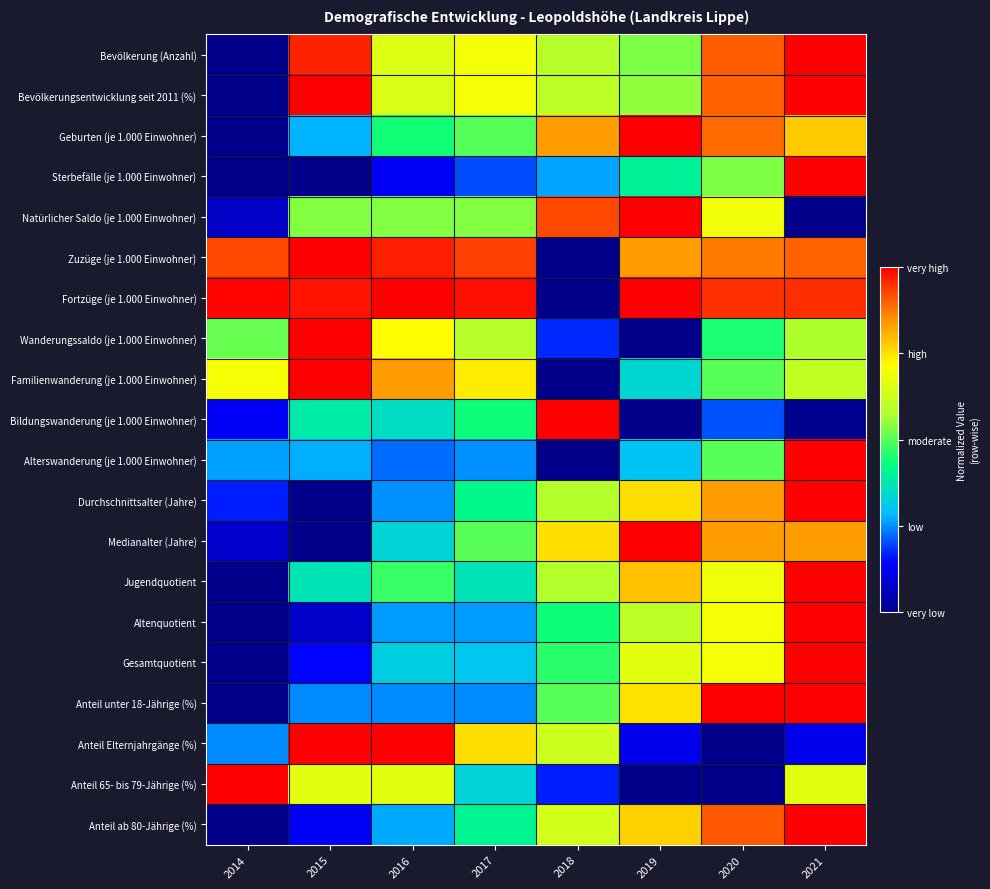

At how many categories does at least one series exceed 0?

8